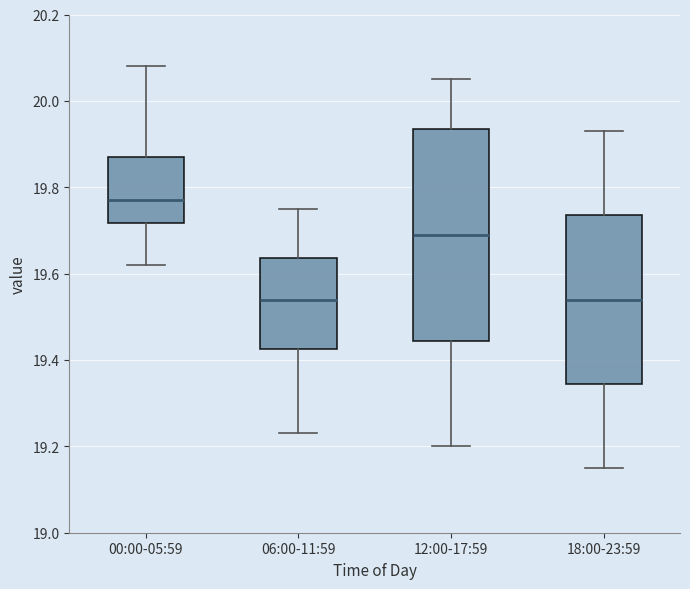

Where does the upper whisker of the box for 12:00-17:59 end on the y-axis? The values are not printed on the chart, so give them approximately, as read against the axis.

20.06